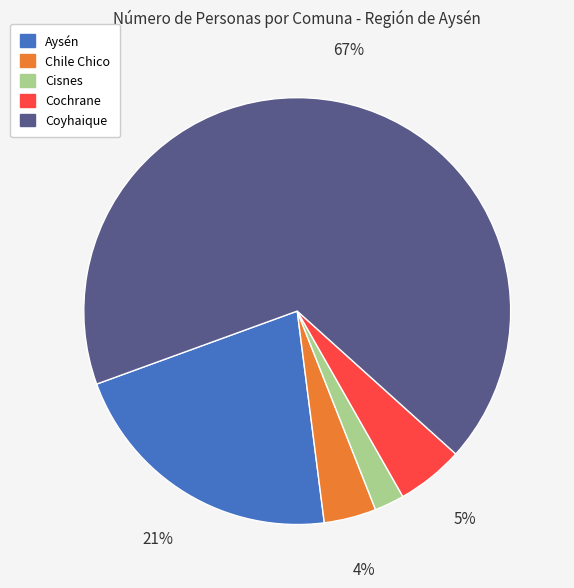

Between Cisnes and Chile Chico, which is larger?

Chile Chico